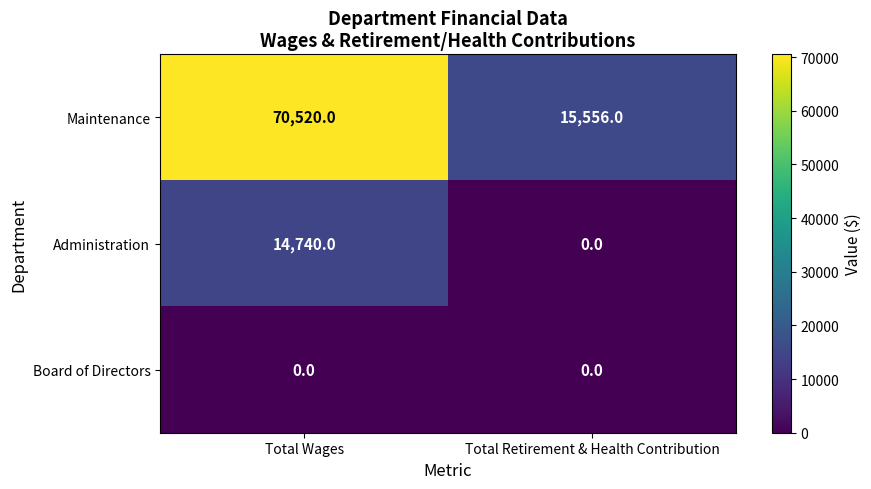

Reading left to right, what are all the values shown in this chart?

Maintenance: 70520	15556
Administration: 14740	0
Board of Directors: 0	0